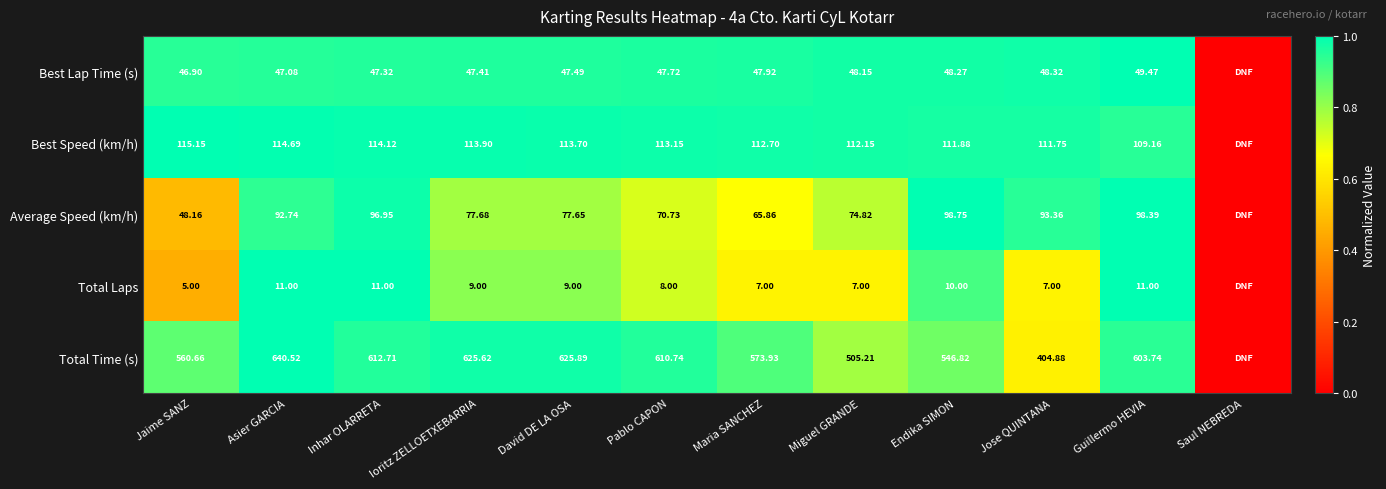

Is the value of Total Laps at Jaime SANZ greater than the value of Total Time (s) at Ioritz ZELLOETXEBARRIA?

No